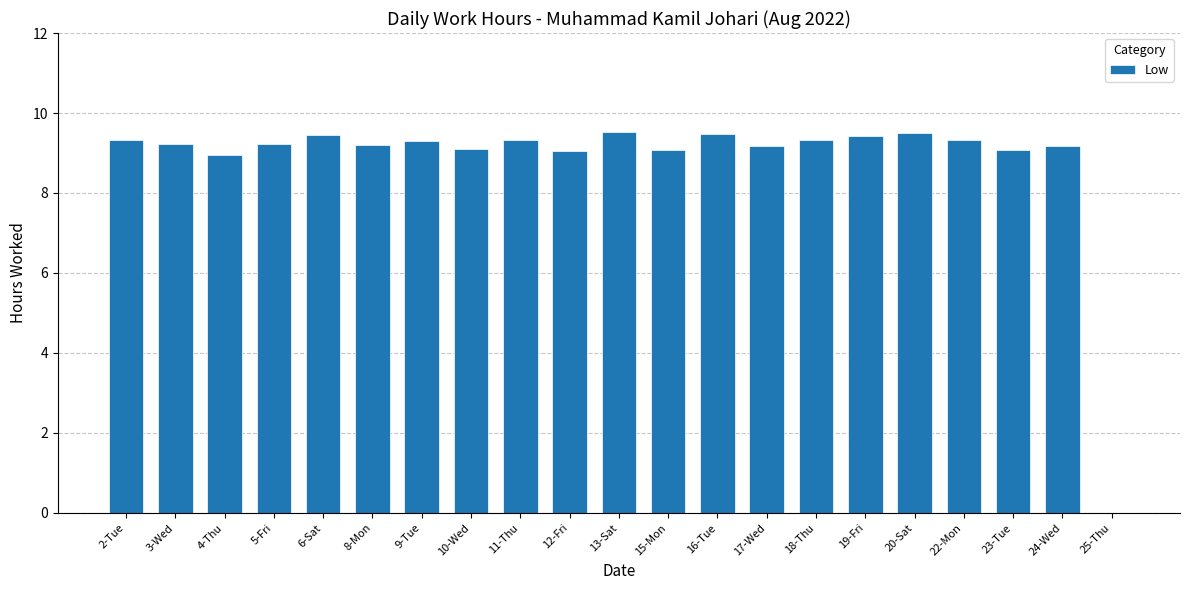

What is the sum of all values?

185.2